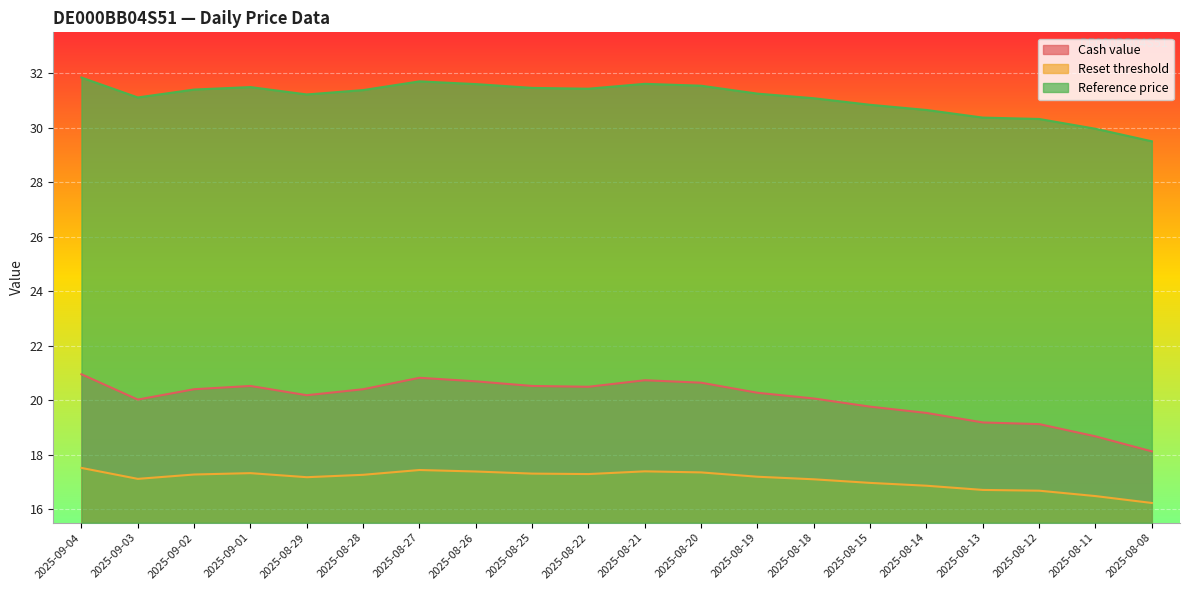

Which series has the largest range (max minus min)?

Cash value